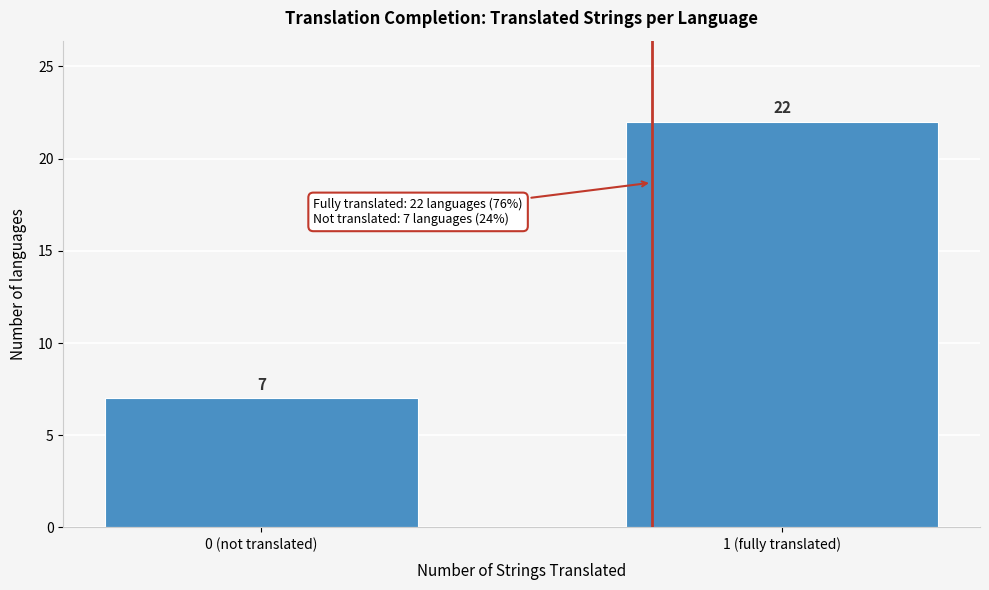

Reading left to right, what are all the values shown in this chart?

0 (not translated)=7	1 (fully translated)=22